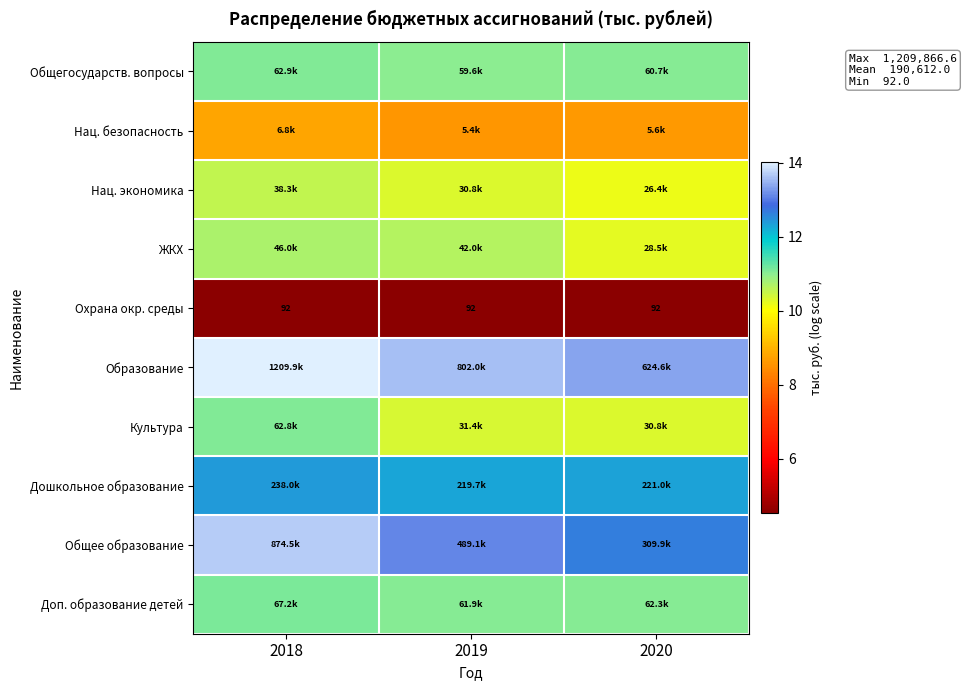

Which series has the largest total across all categories?

Образование